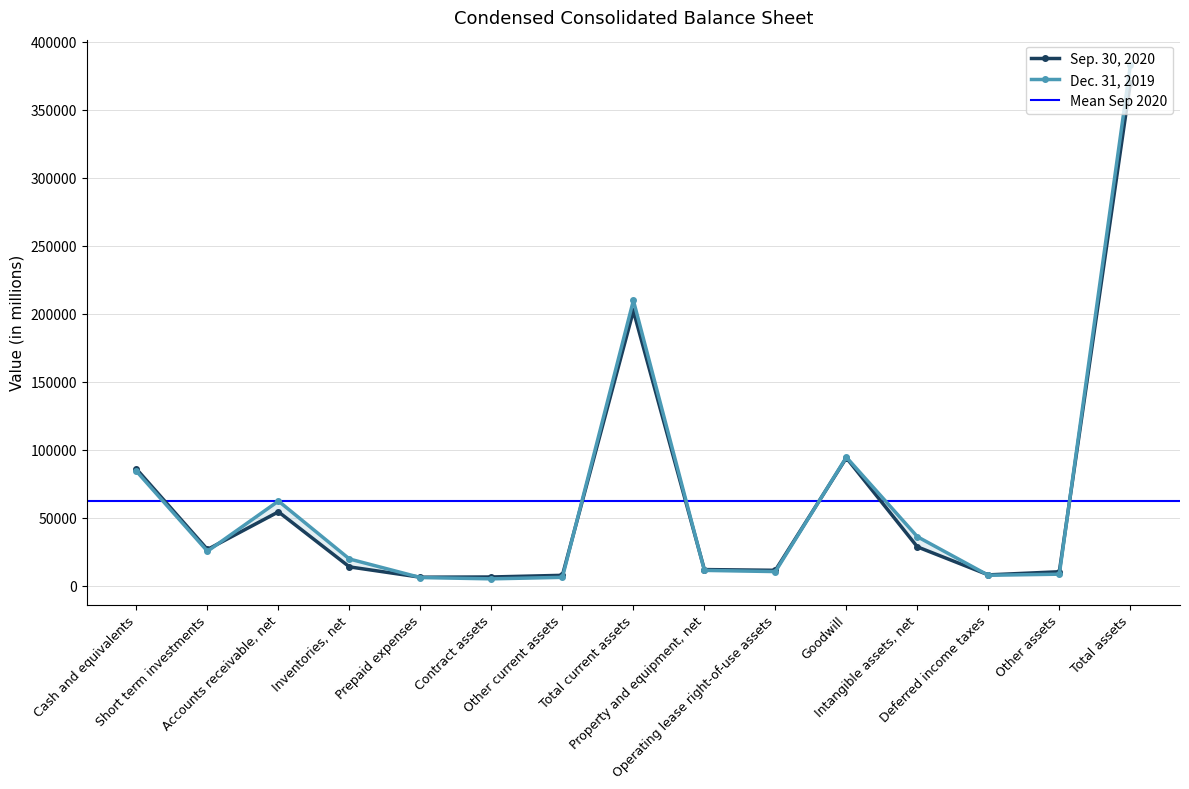

The Sep. 30, 2020 series shows 79165 at Accounts receivable, net. True or false?

False